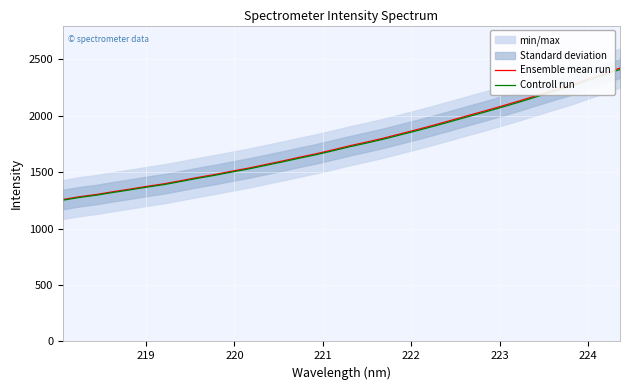

Does the chart display data point markers on the line(s)?

No